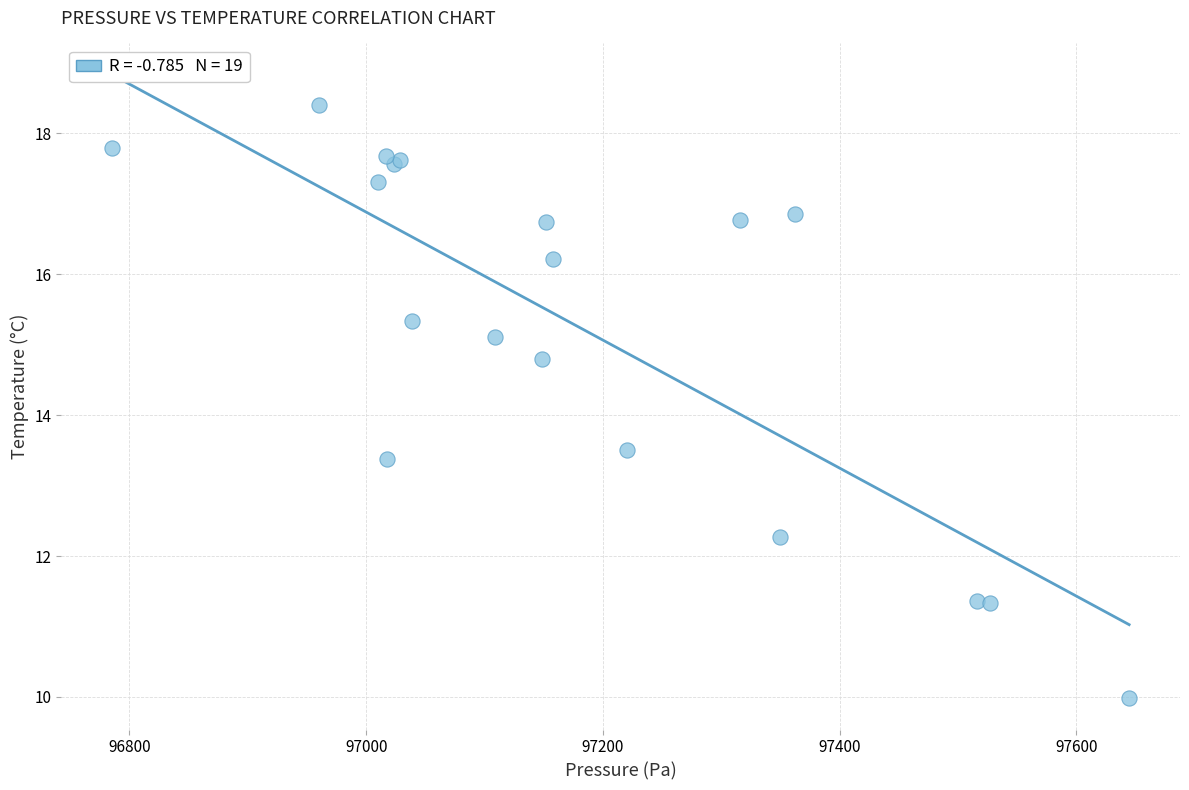

What Y value in the scatter plot is closest to 14?

13.5